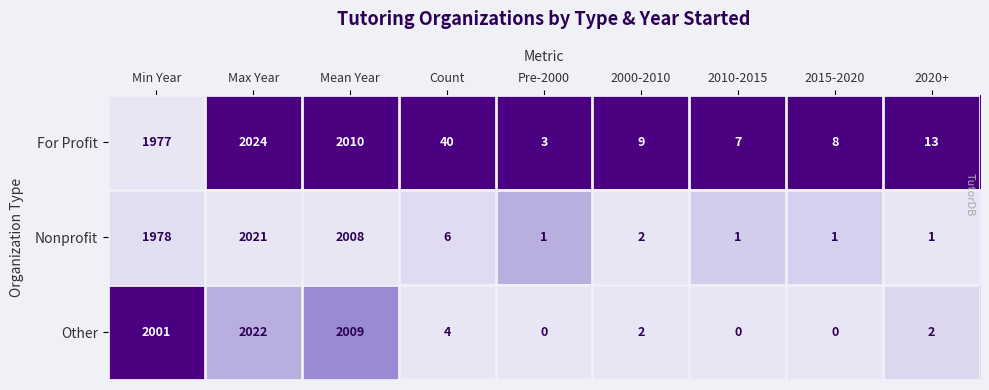

Which series has the widest spread of values?

Other